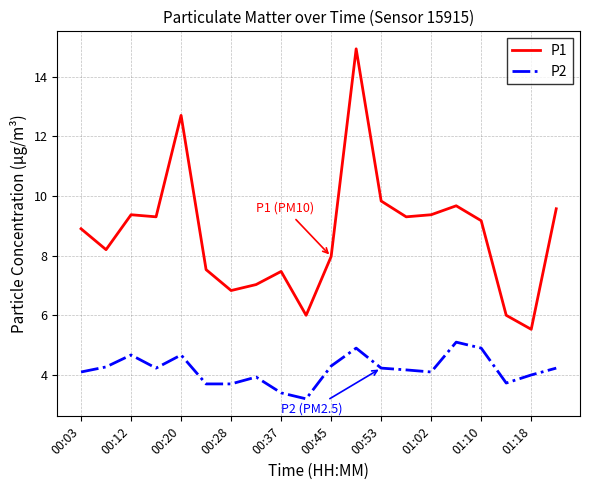

Which series has the widest spread of values?

P1